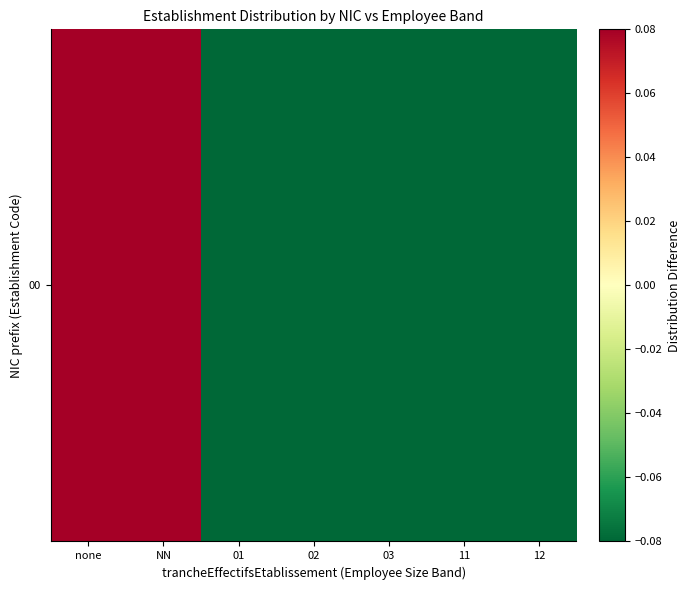

What is the difference between the second highest and minimum values?

0.4